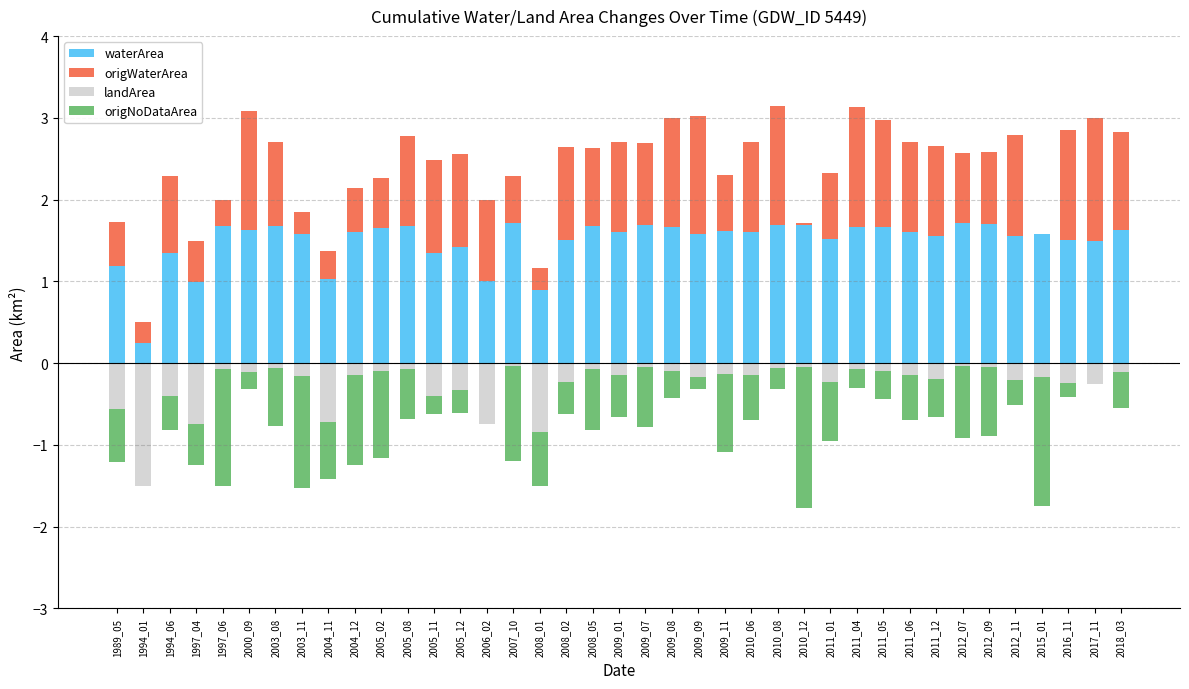

Rank the series by their average value, from highest to lowest.

waterArea, origWaterArea, landArea, origNoDataArea